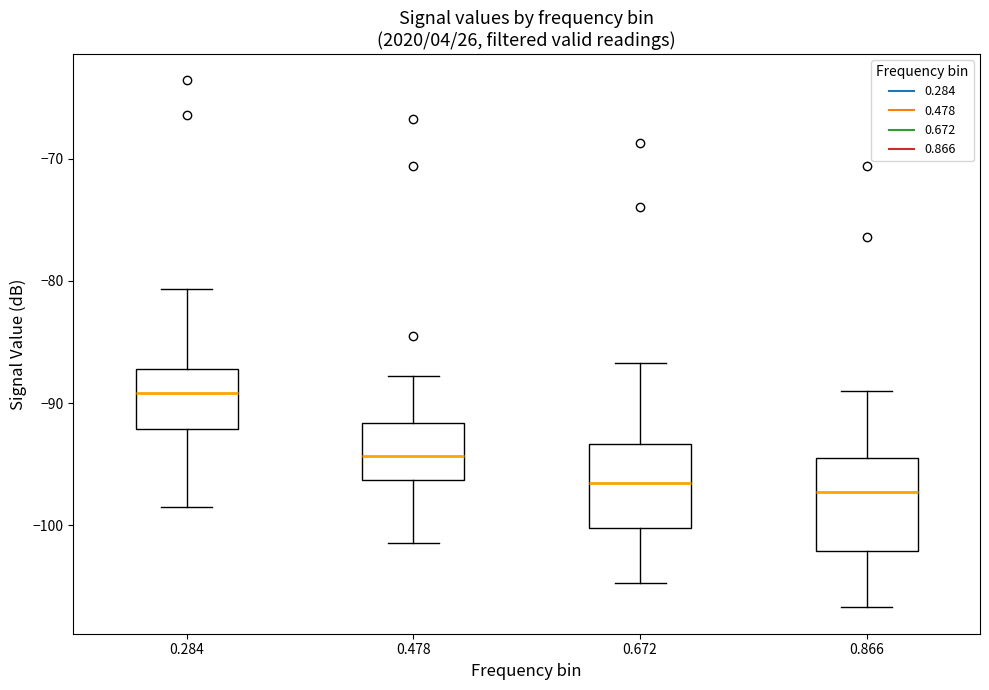

Reading left to right, read every box against the y-axis: the position of its median line, the range the box covers, and the ends of its whiskers. The values are not printed on the chart, so give them approximately, as read against the axis.

0.284: median -89, box -92 to -87, whiskers -98 to -81
0.478: median -94, box -96 to -92, whiskers -101 to -88
0.672: median -96, box -100 to -93, whiskers -105 to -87
0.866: median -97, box -102 to -94, whiskers -107 to -89